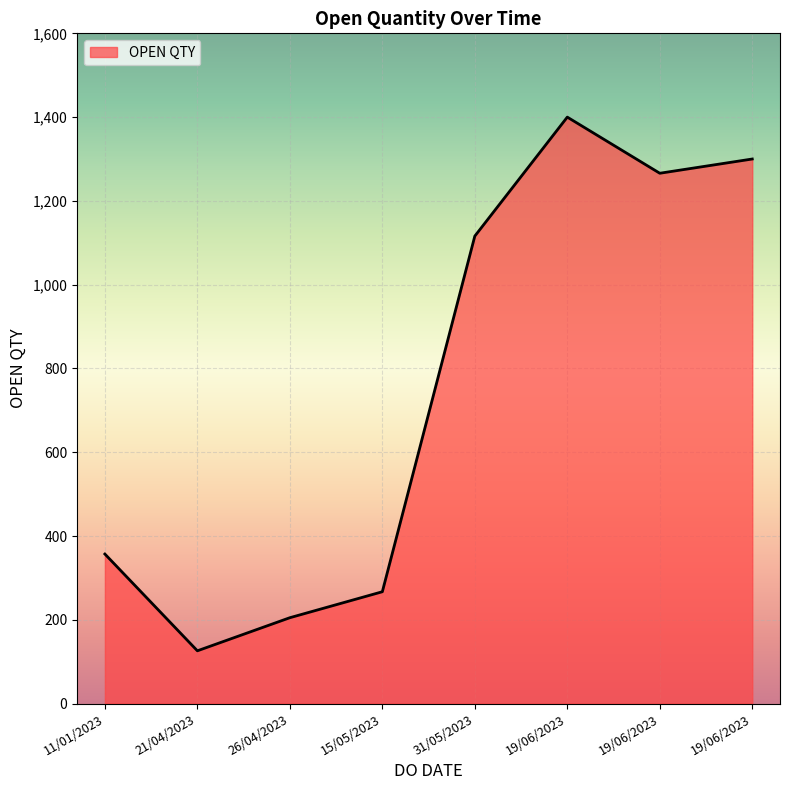

How many categories are shown in the chart?

8